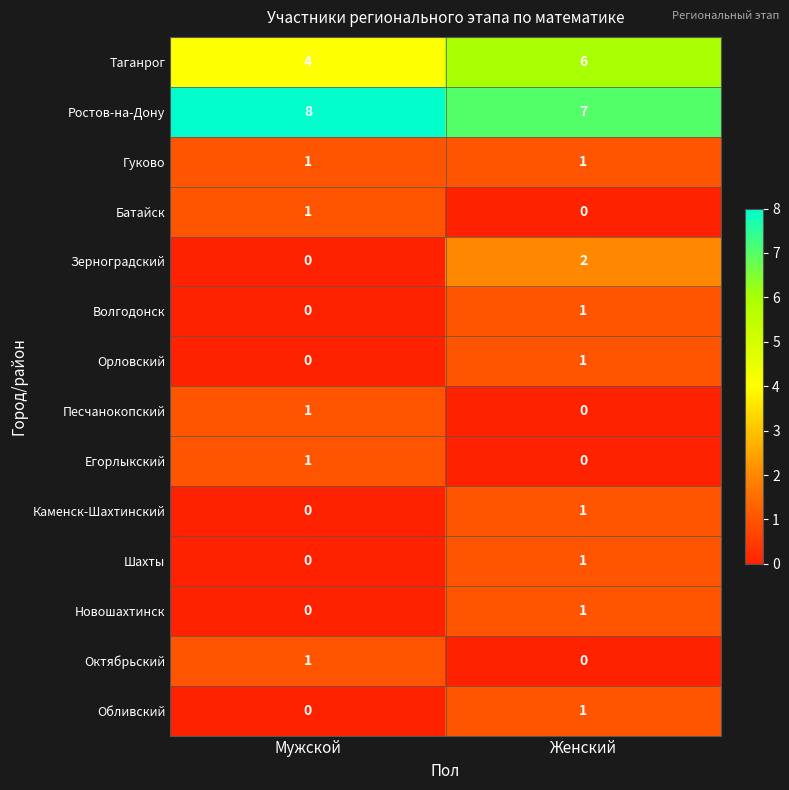

Reading left to right, transcribe all the data shown in this chart.

Таганрог: 4	6
Ростов-на-Дону: 8	7
Гуково: 1	1
Батайск: 1	0
Зерноградский: 0	2
Волгодонск: 0	1
Орловский: 0	1
Песчанокопский: 1	0
Егорлыкский: 1	0
Каменск-Шахтинский: 0	1
Шахты: 0	1
Новошахтинск: 0	1
Октябрьский: 1	0
Обливский: 0	1